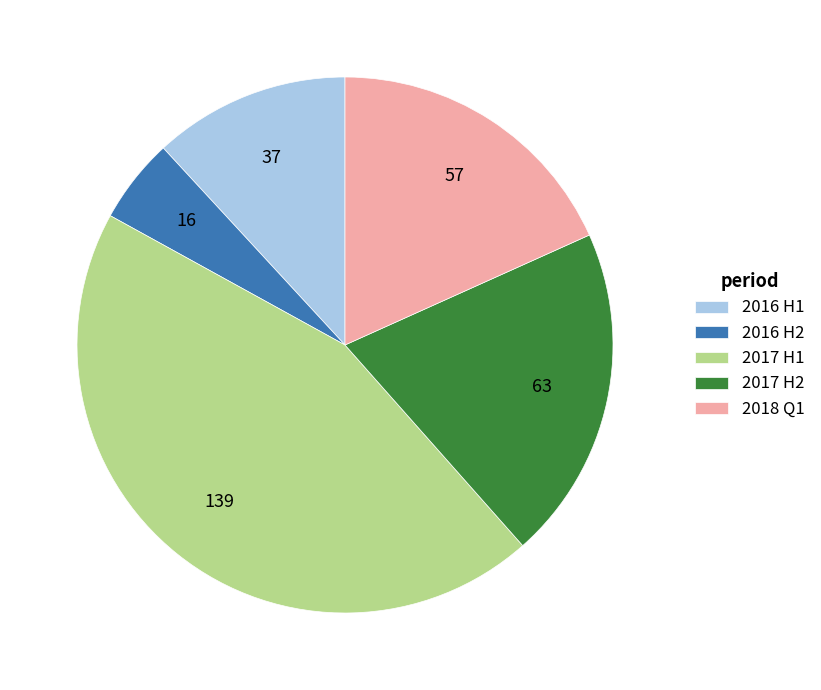

Is the sum of 2017 H2 and 2016 H1 greater than half?

No